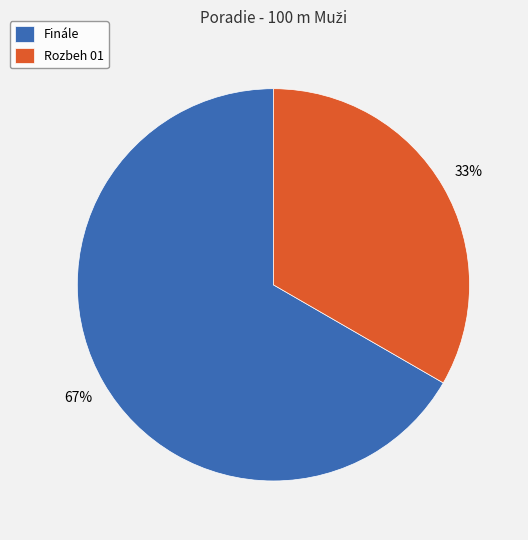

What percentage is the Finále slice, to the nearest percent?

67%